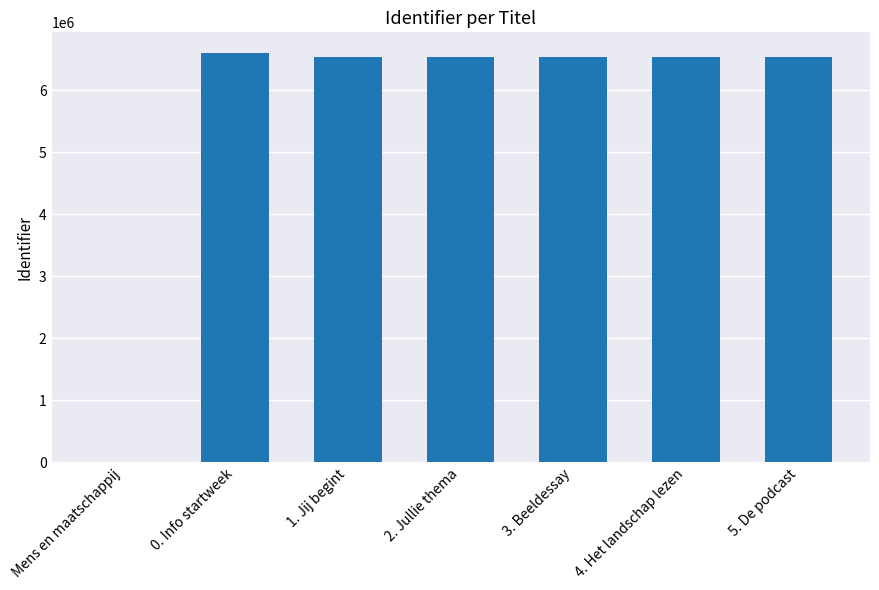

Read the value at 3. Beeldessay.

6529232